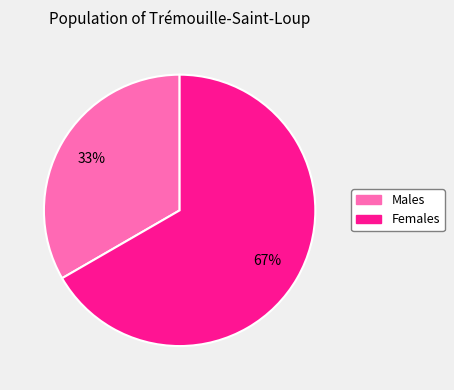

Is there a majority slice in this chart?

Yes